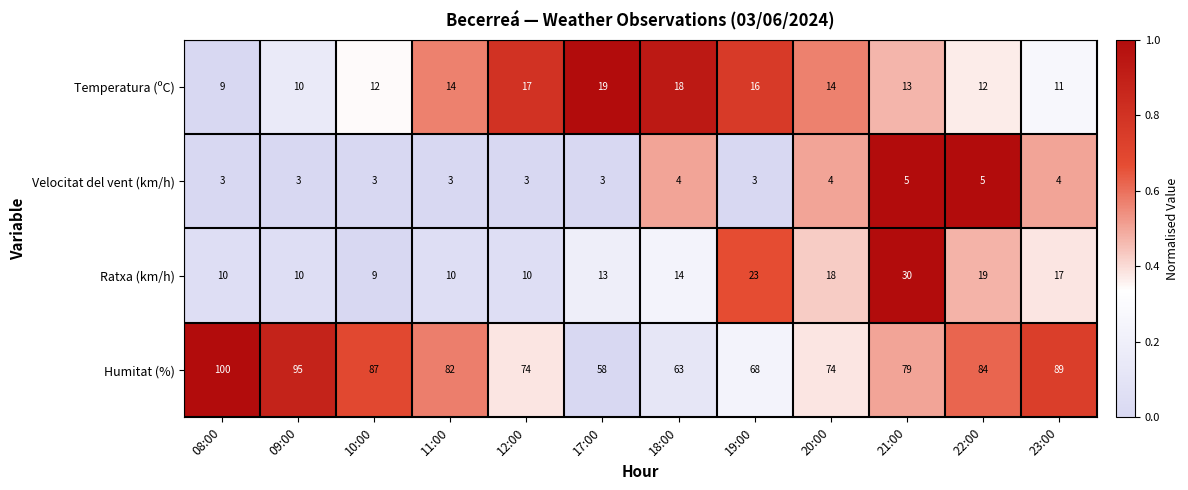

What is the average value of the Ratxa (km/h) series?

15